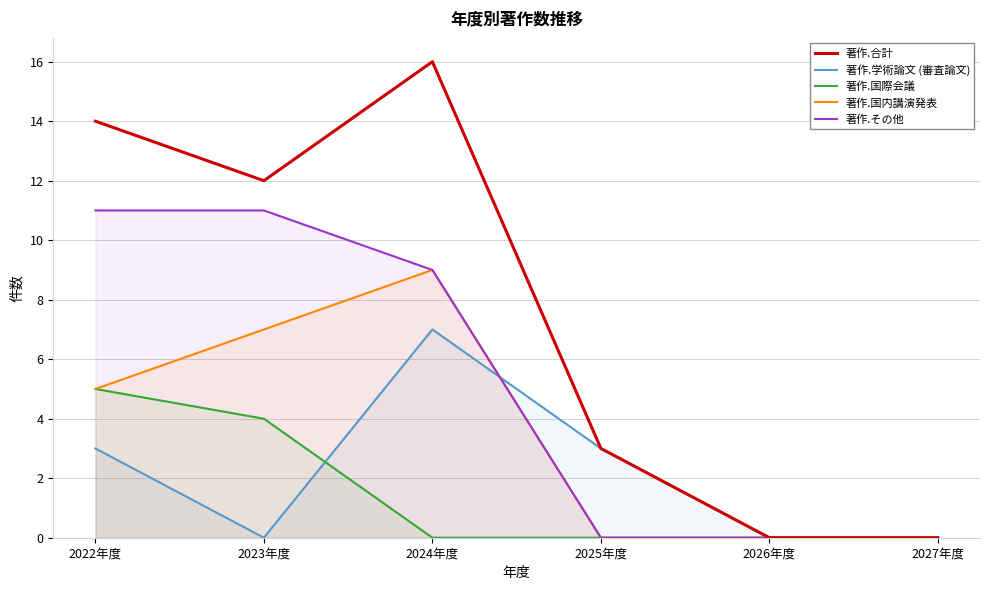

What is the difference between the maximum and minimum values in the 著作.合計 series?

16